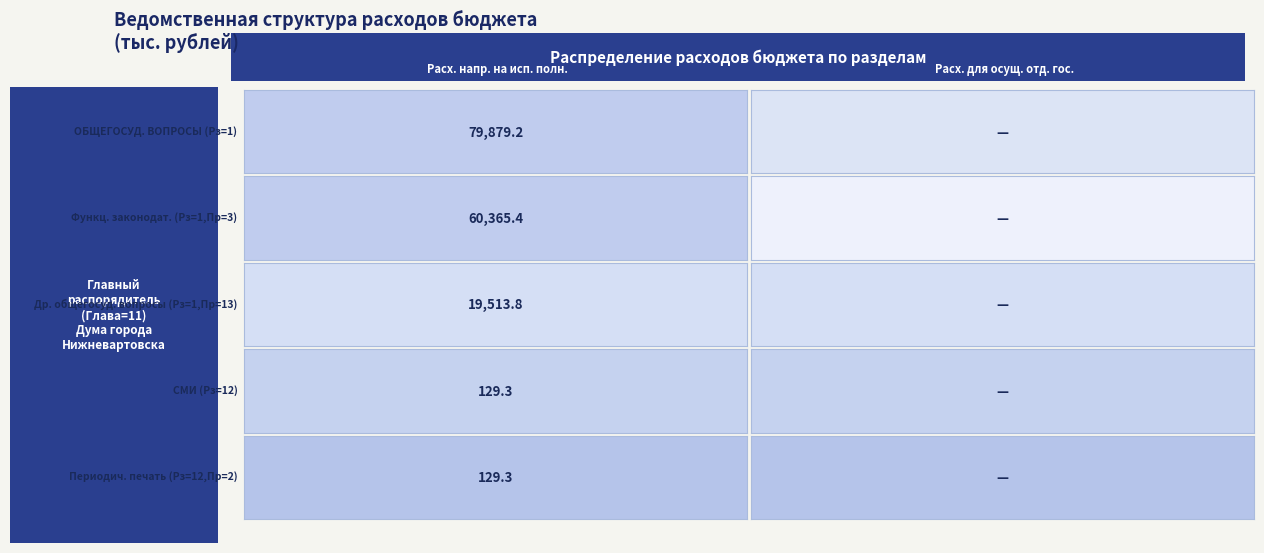

At 2, list the series in order from largest to smallest.

1, 3, 13